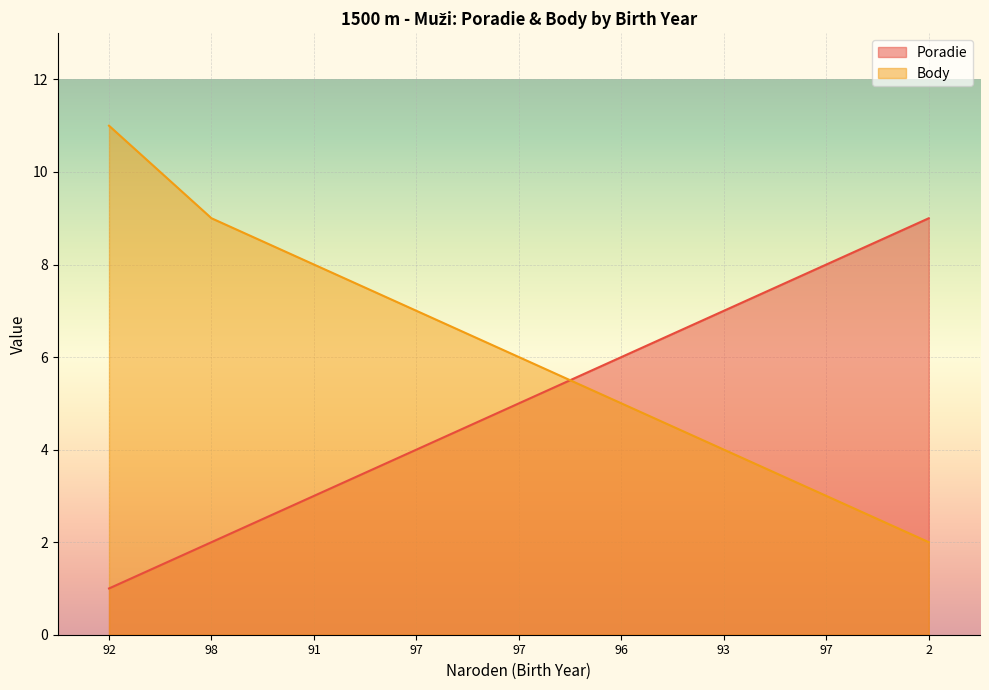

At which label does Poradie first exceed 5?

96